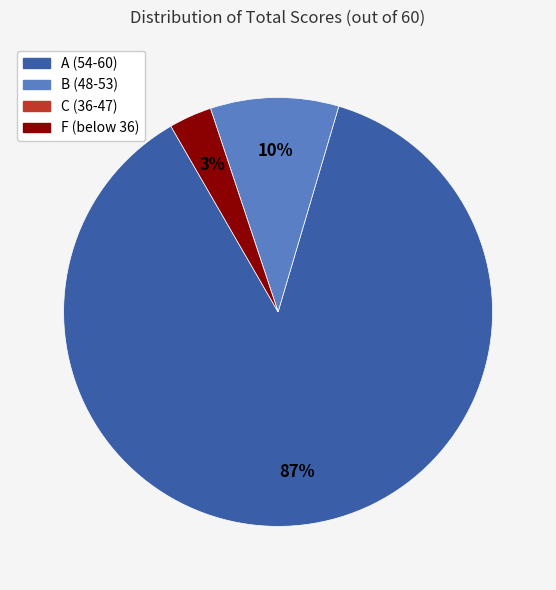

What is the largest slice in the pie chart?

A (54-60)